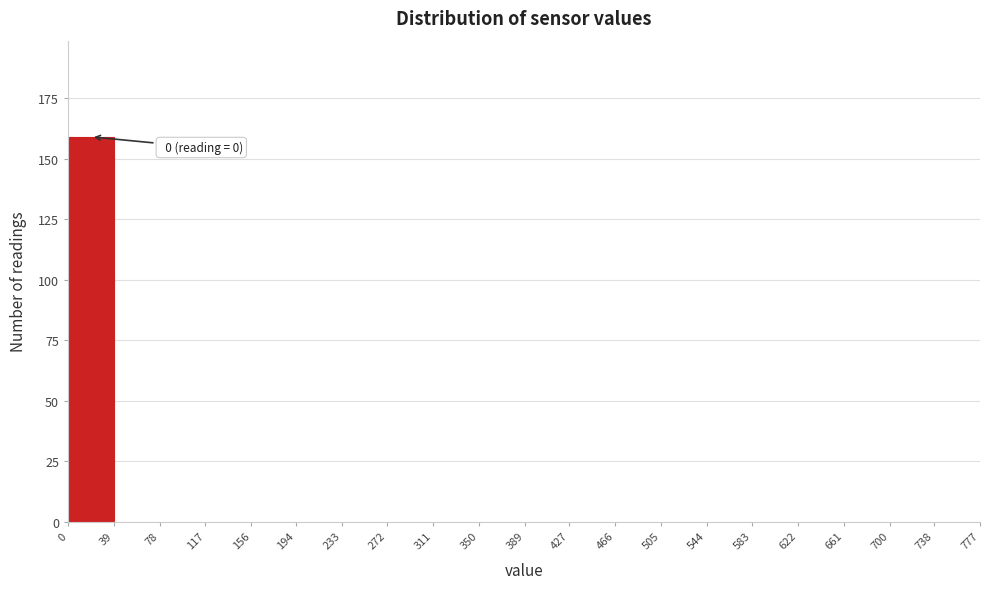

Which range on the x-axis has the tallest bar?

0 to 39